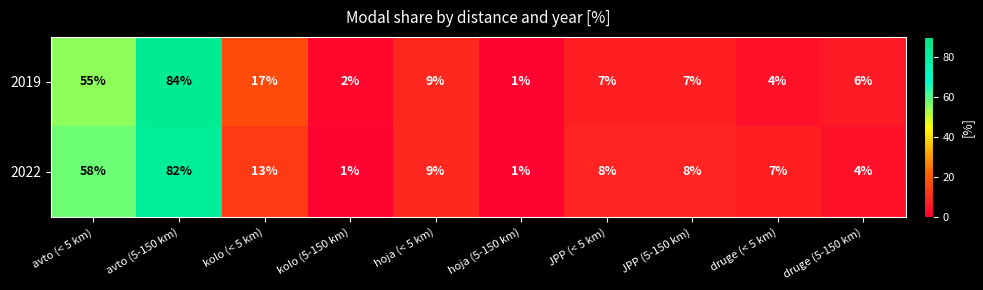

At how many categories does at least one series exceed 34?

2